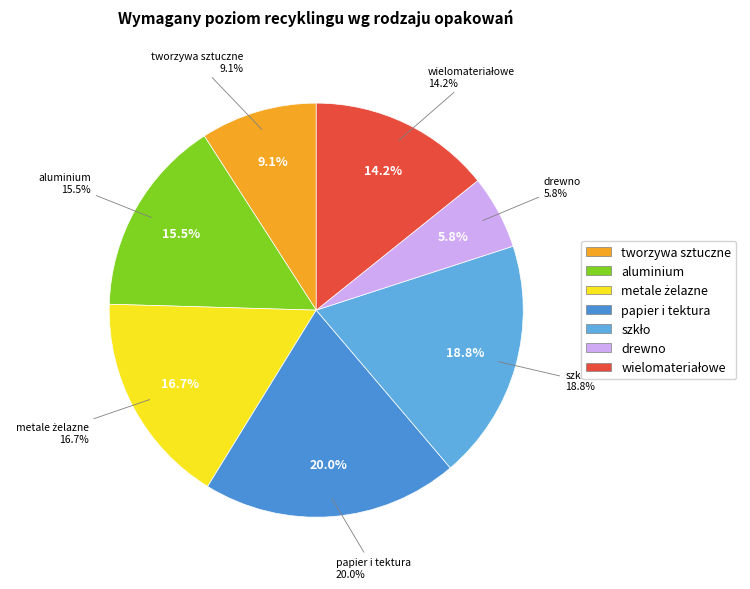

What percentage is the papier i tektura slice, to the nearest percent?

20%